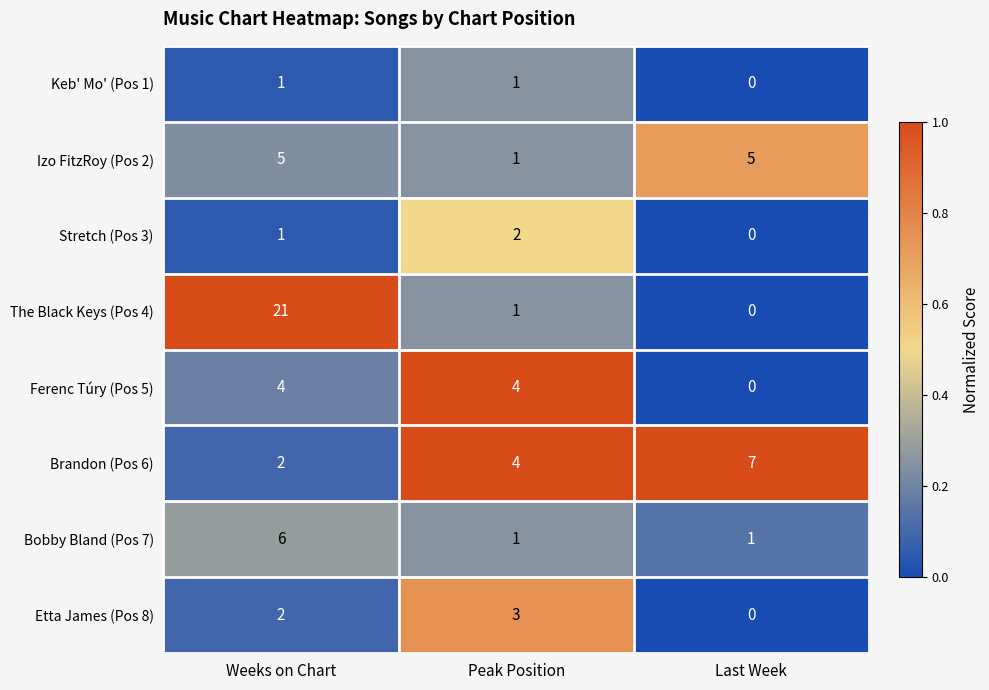

List the series in order of their peak value, highest first.

The Black Keys (Pos 4), Brandon (Pos 6), Bobby Bland (Pos 7), Izo FitzRoy (Pos 2), Ferenc Túry (Pos 5), Etta James (Pos 8), Stretch (Pos 3), Keb' Mo' (Pos 1)